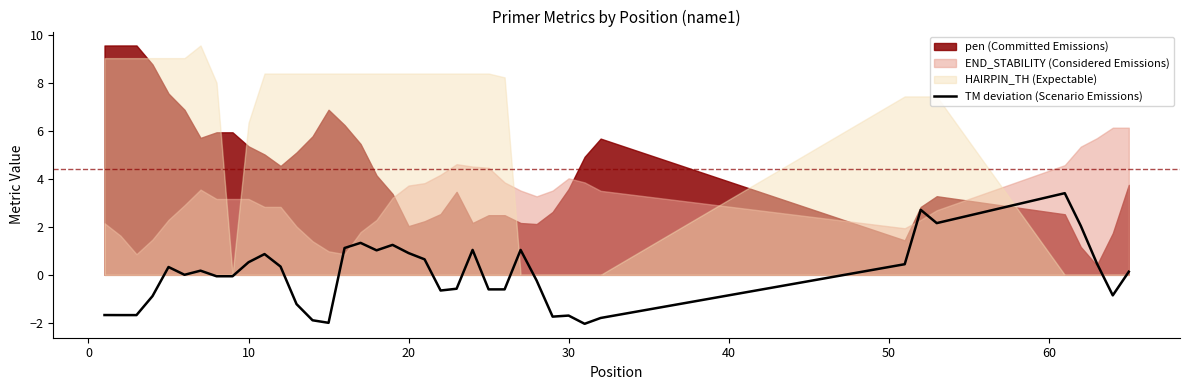

How many values are below zero?

19